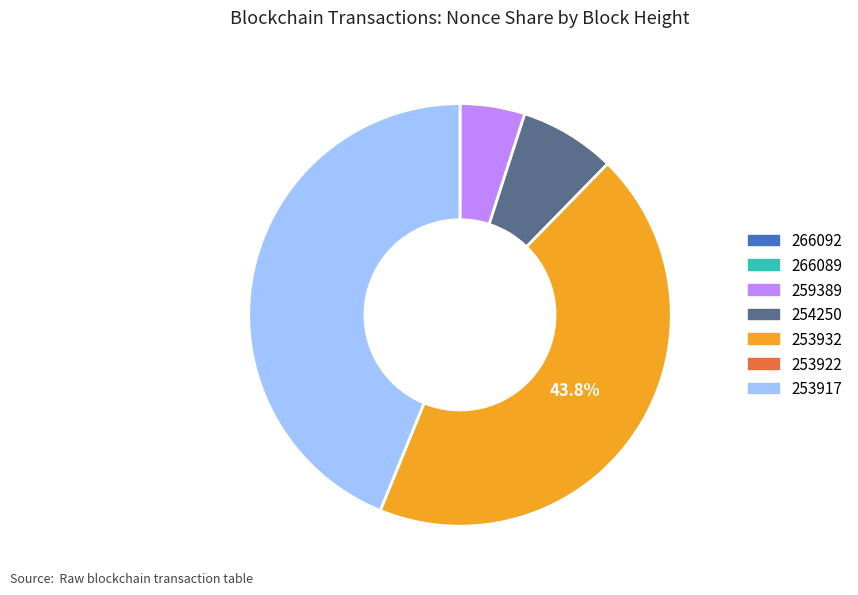

Is there any slice that represents more than half of the pie?

No